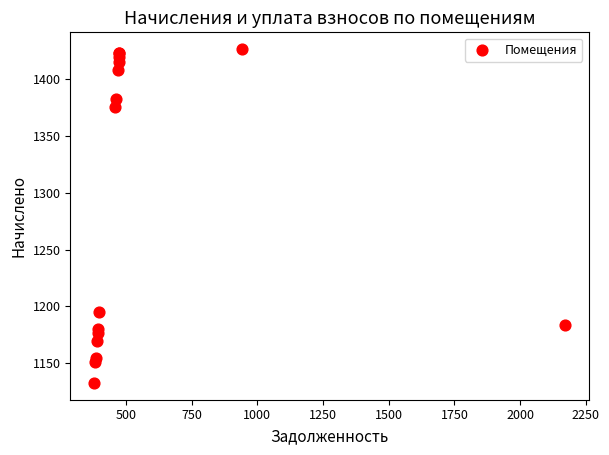

What Y value in the scatter plot is closest to 1279?

1195.1